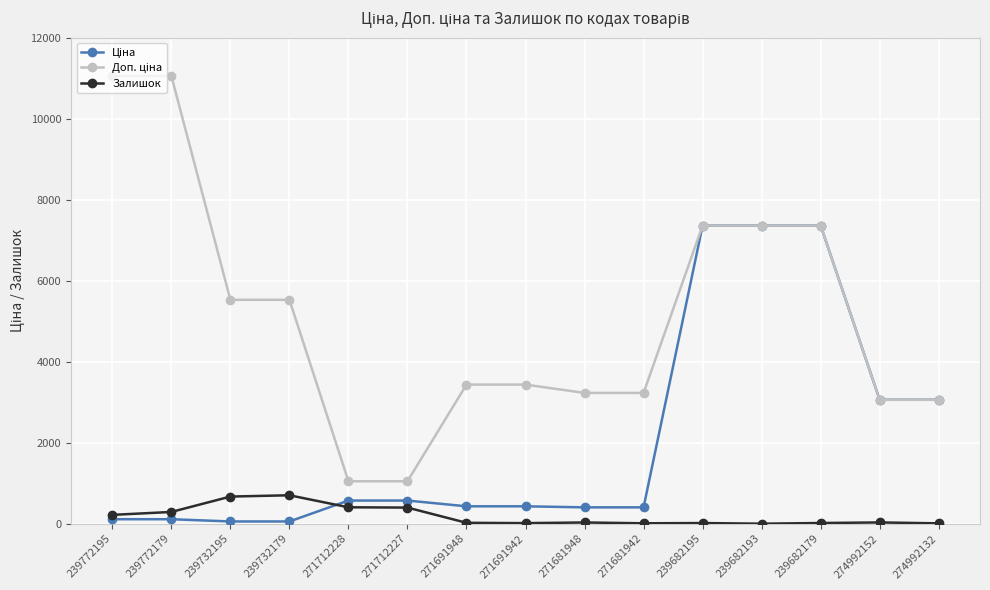

What is the maximum value shown in the chart?

11055.0